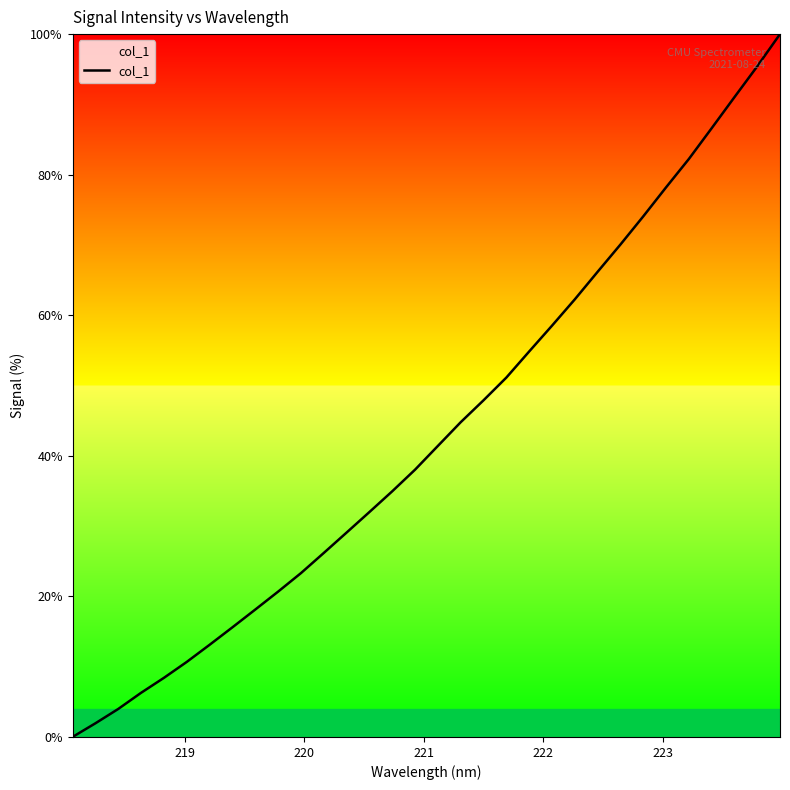

What is the maximum value shown in the chart?

100.0